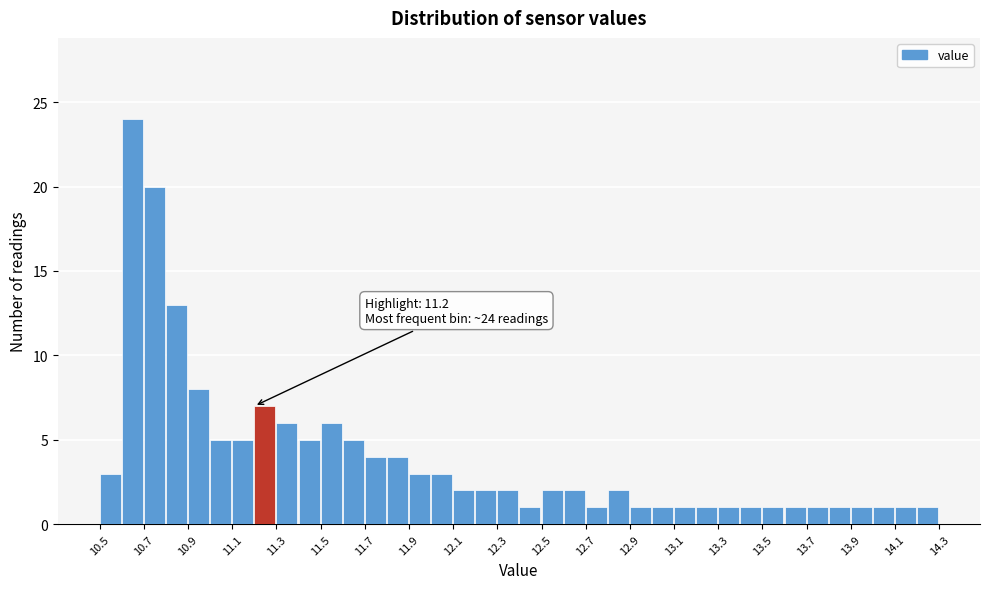

Over which range of the x-axis is the bar tallest?

10.6 to 10.7